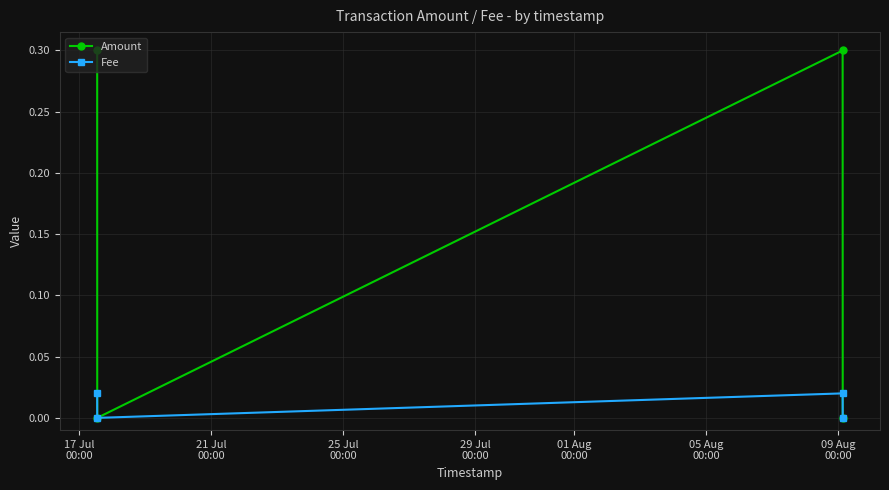

What is the highest value of the Amount series?

0.3